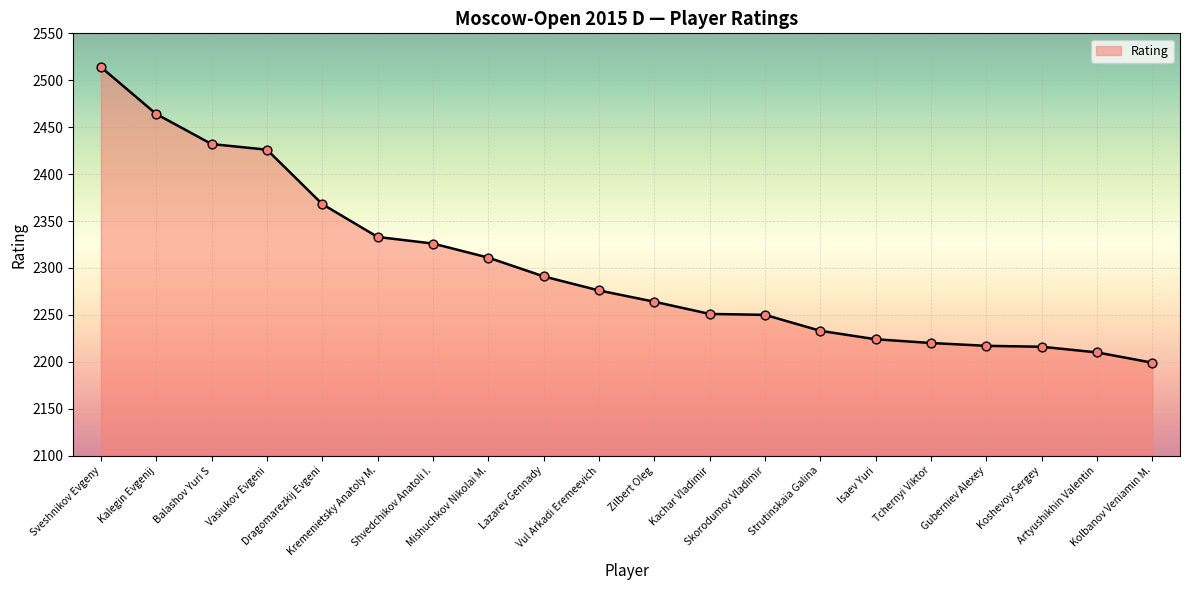

Approximately how many times larger is the value at Balashov Yuri S compared to Shvedchikov Anatoli I.?

1.0